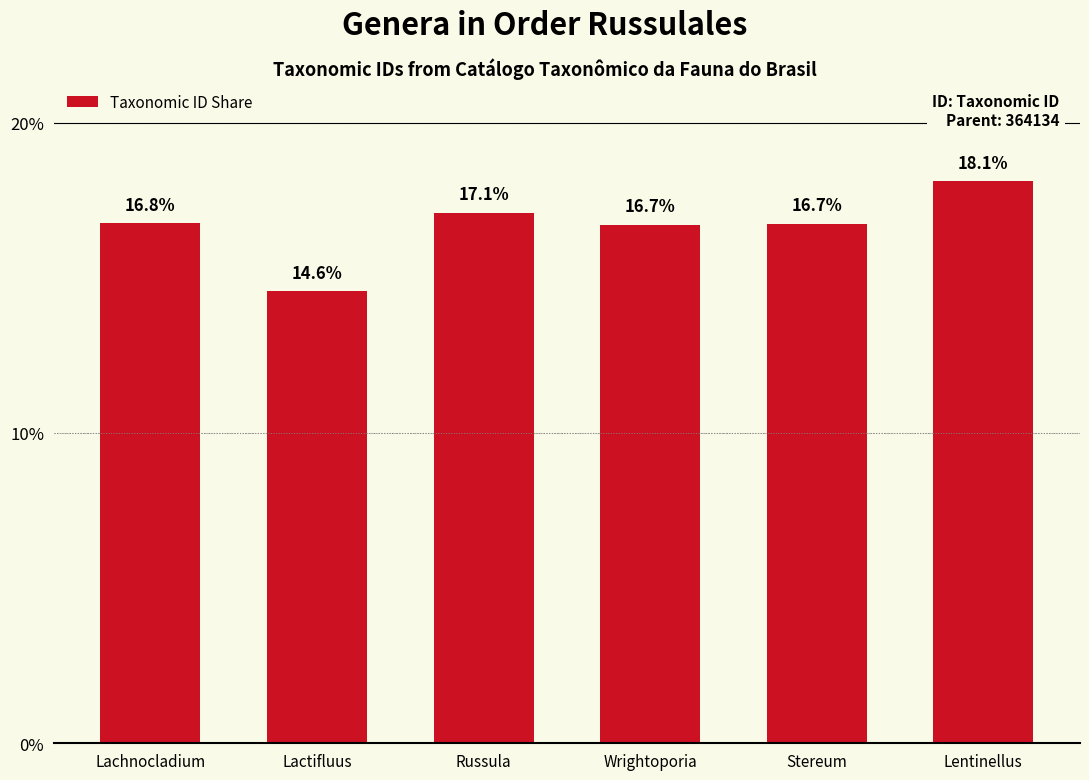

What is the smallest value displayed?

14.6